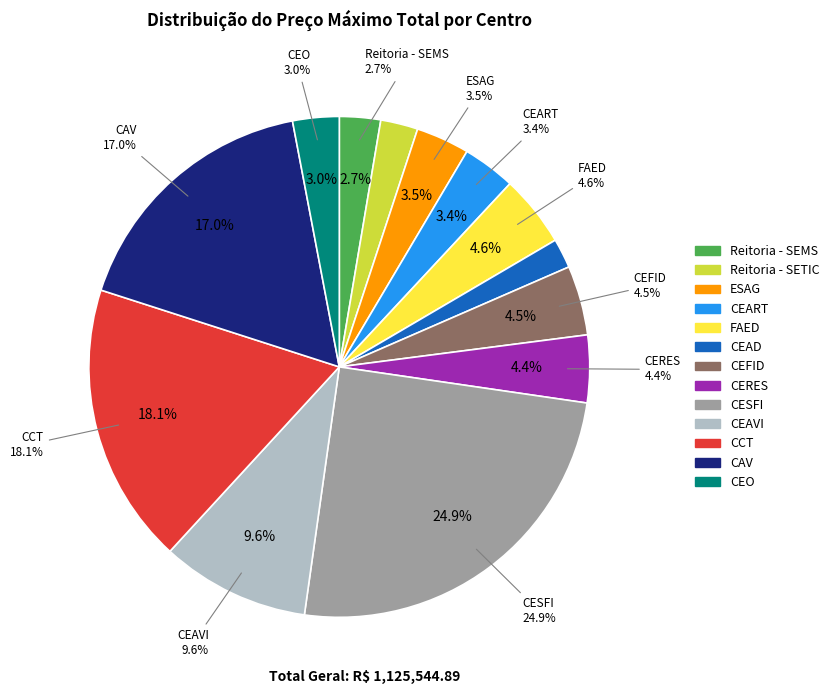

Which slice is the largest?

CESFI